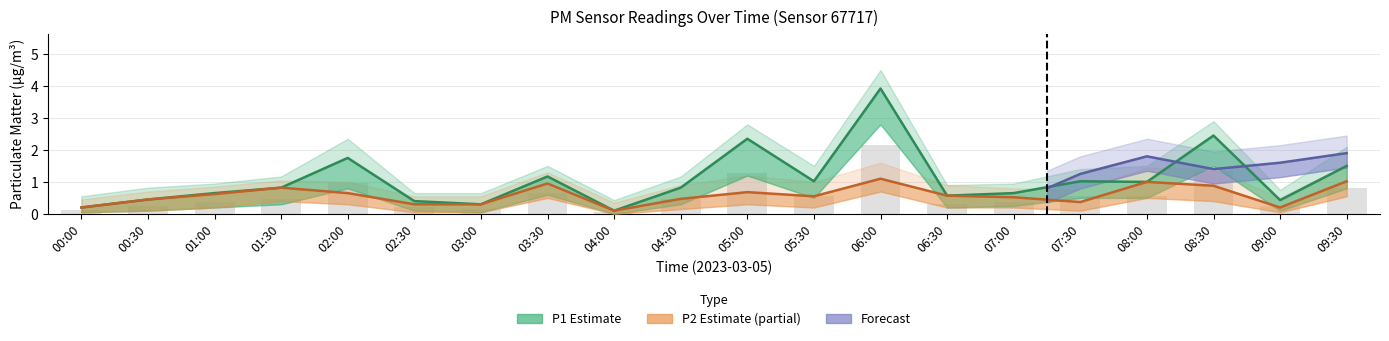

List the labels in order of P1 value, largest first.

06:00, 08:30, 05:00, 02:00, 09:30, 03:30, 05:30, 07:30, 08:00, 01:30, 04:30, 01:00, 07:00, 06:30, 00:30, 09:00, 02:30, 03:00, 00:00, 04:00